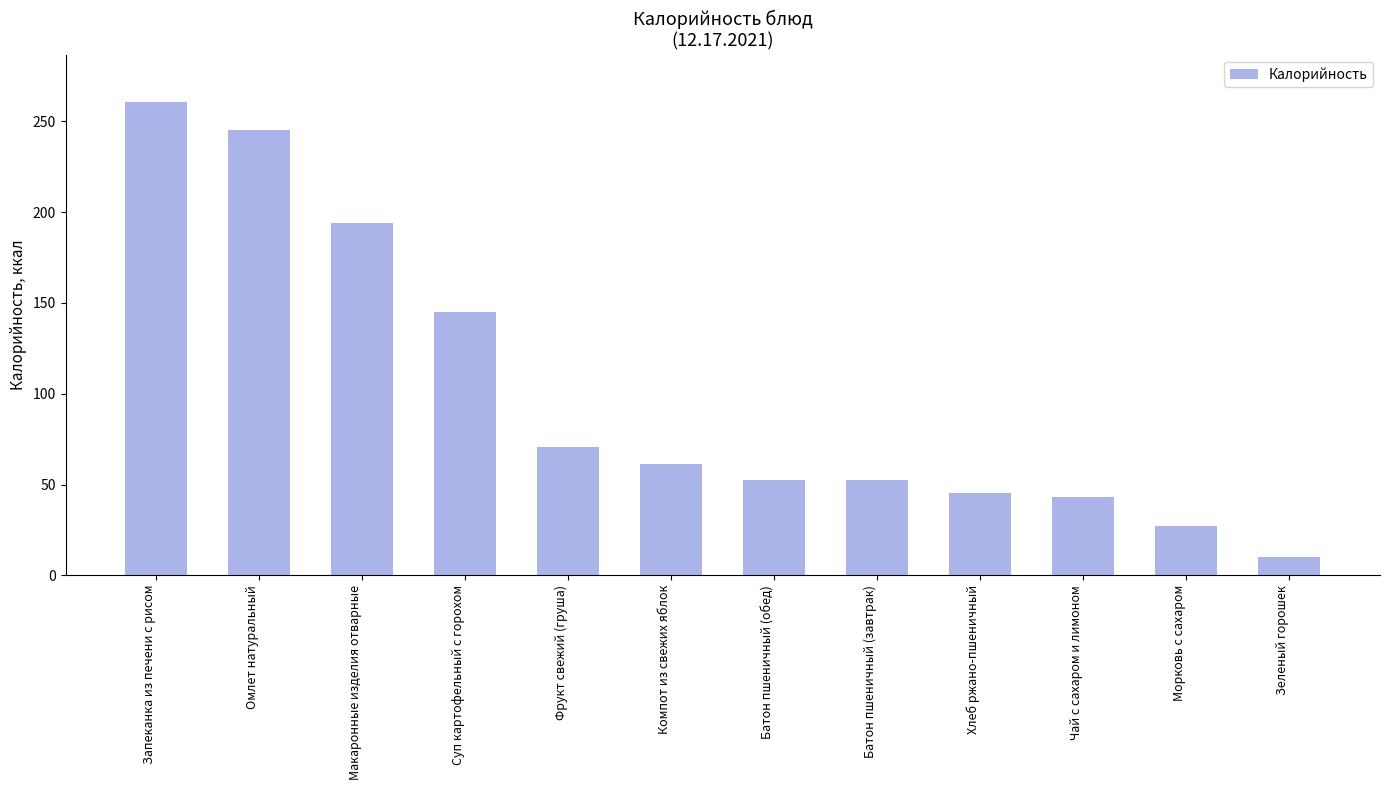

What is the sum of the values at Морковь с сахаром and Батон пшеничный (завтрак)?

79.4